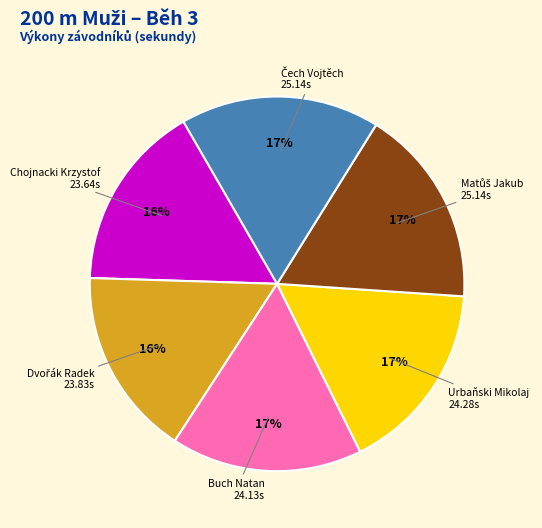

Is there any slice that represents more than half of the pie?

No